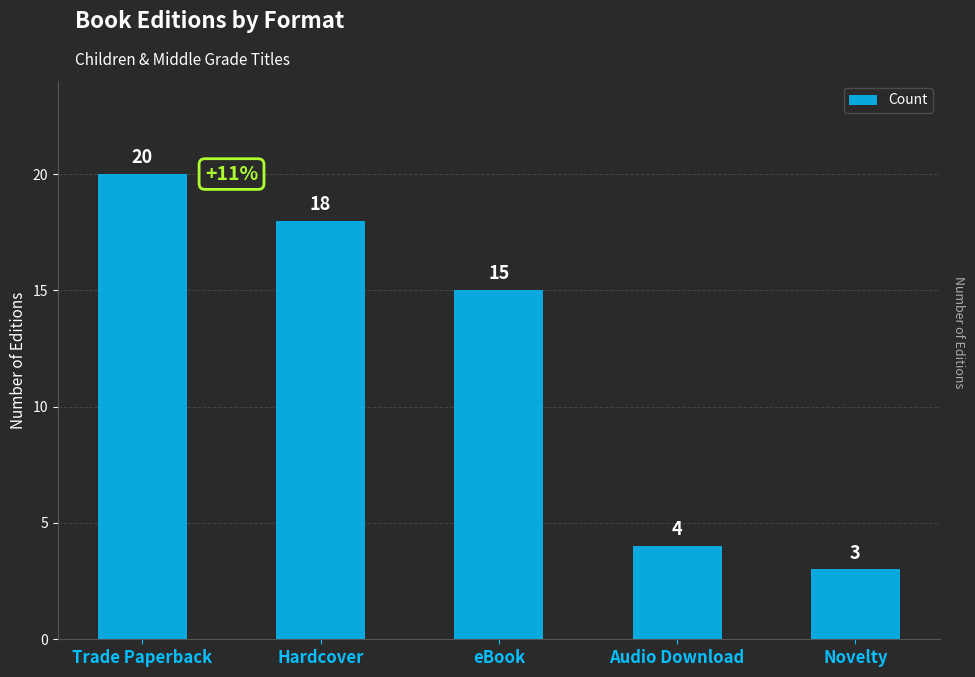

What is the change in value from eBook to Audio Download?

-11